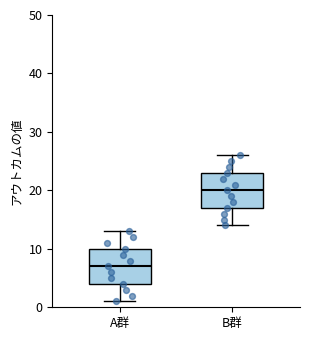

Reading left to right, transcribe this box plot: for each box, give where its median line is, the range the box spans, and where its two whiskers end, as read against the y-axis. The values are not printed on the chart, so give them approximately, as read against the axis.

A群: median 7, box 4 to 10, whiskers 1 to 13
B群: median 20, box 17 to 23, whiskers 14 to 26